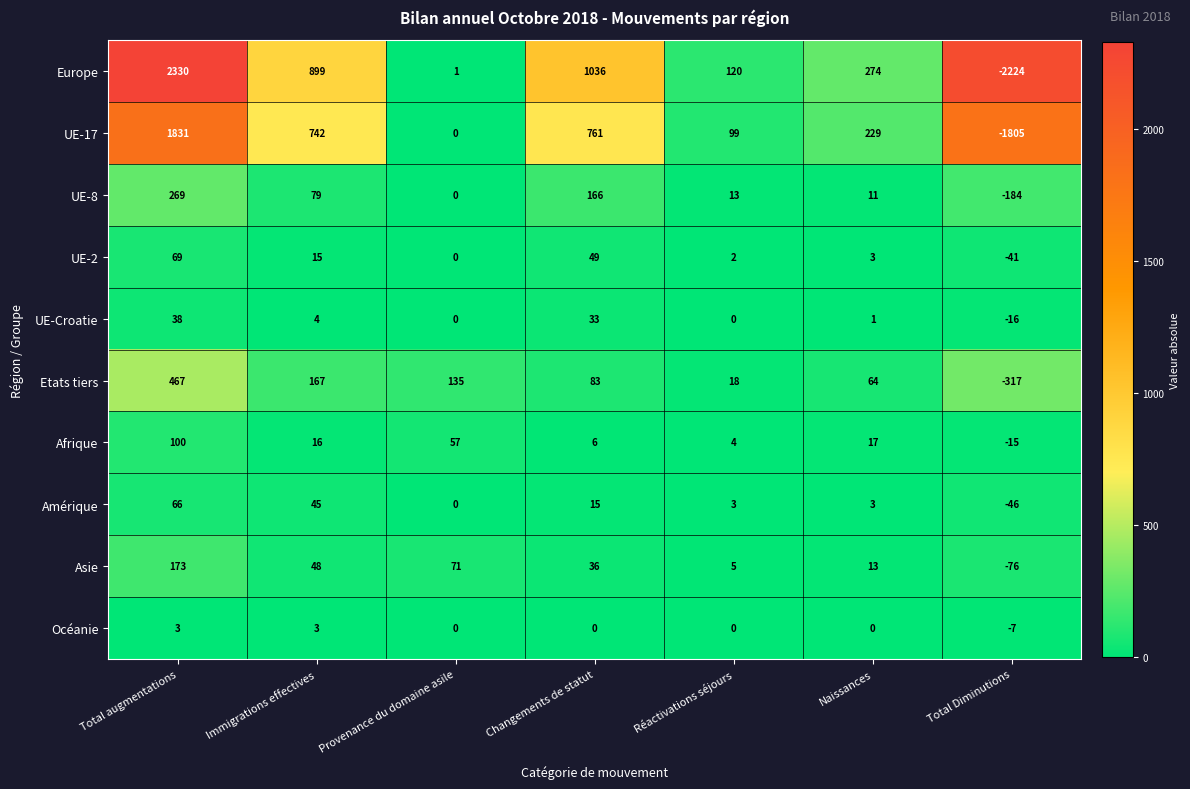

Rank the series at Total augmentations from lowest to highest value.

Océanie, UE-Croatie, Amérique, UE-2, Afrique, Asie, UE-8, Etats tiers, UE-17, Europe